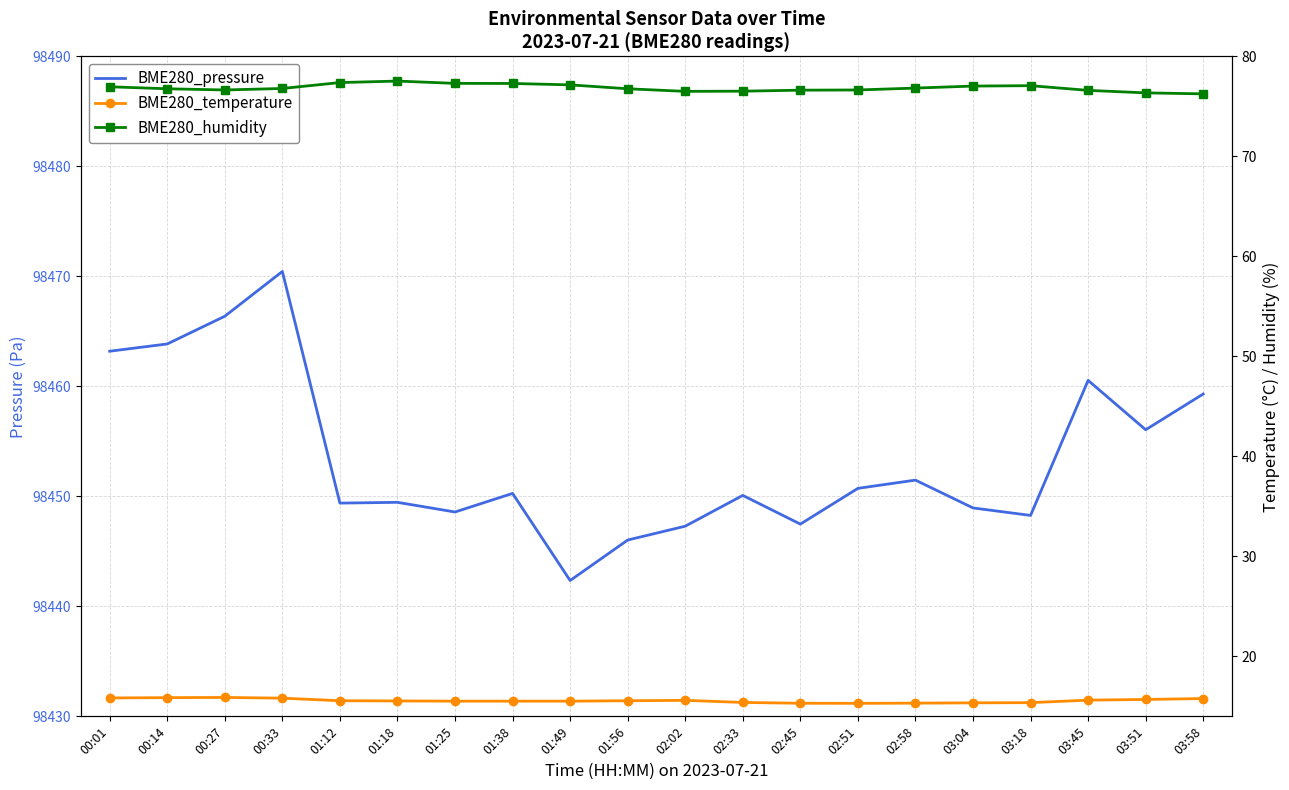

The BME280_pressure series shows 158849.3 at 01:56. True or false?

False